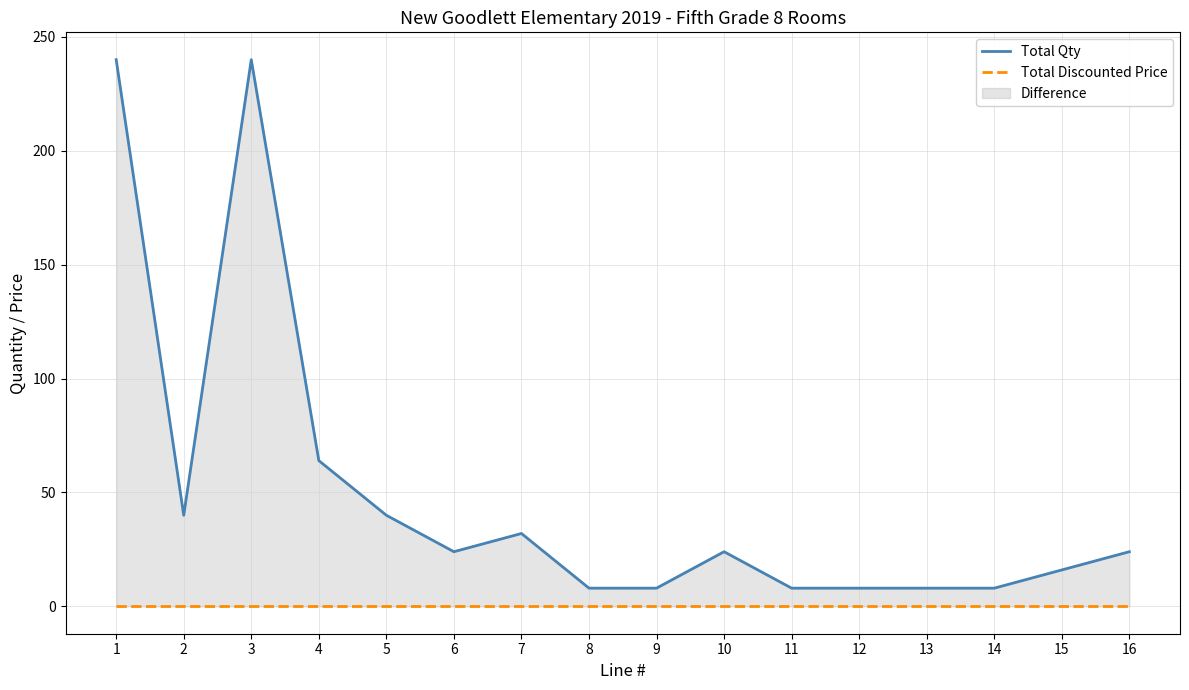

Between 9 and 13, which is larger?

9